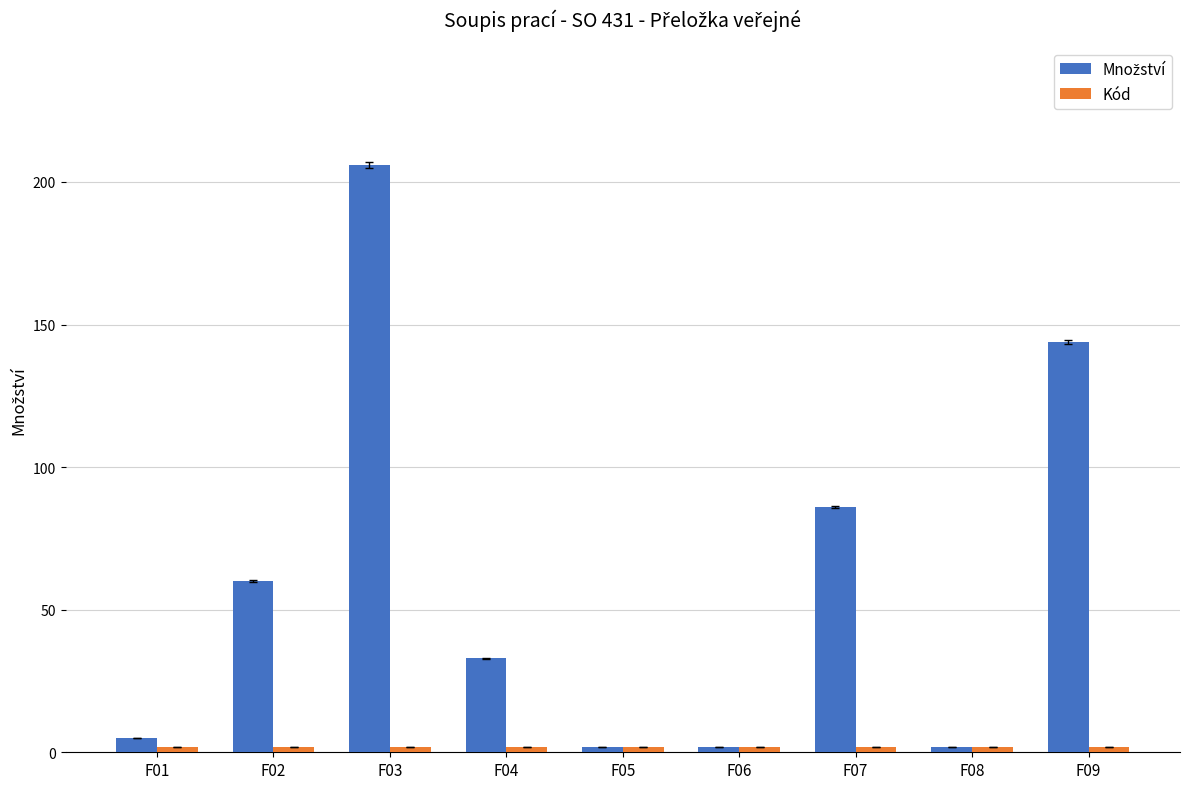

At which category is the sum across all series the highest?

F03